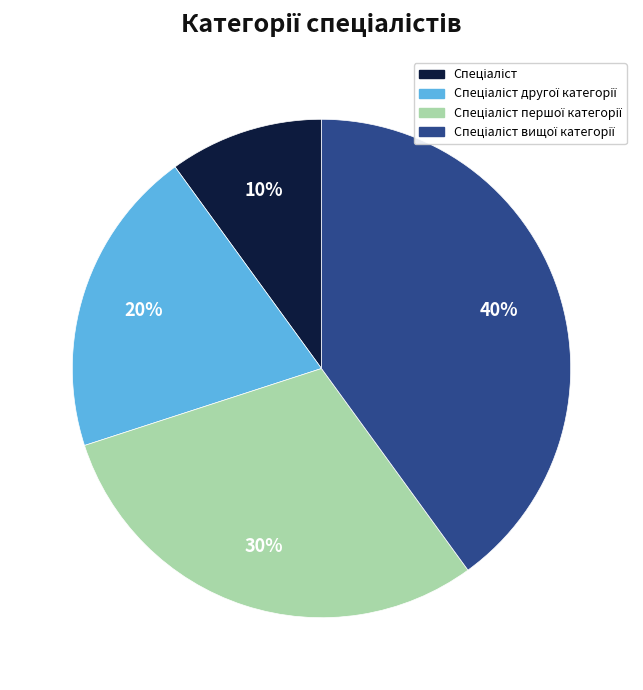

To the nearest percent, what is the difference between the largest and smallest slice percentages?

30%